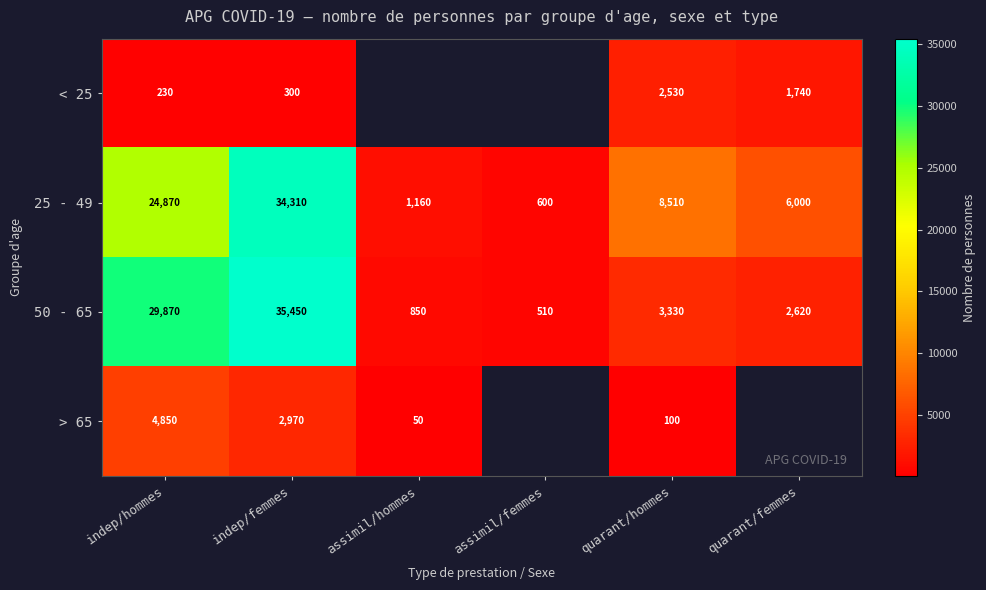

At which category is the sum across all series the highest?

indep/femmes